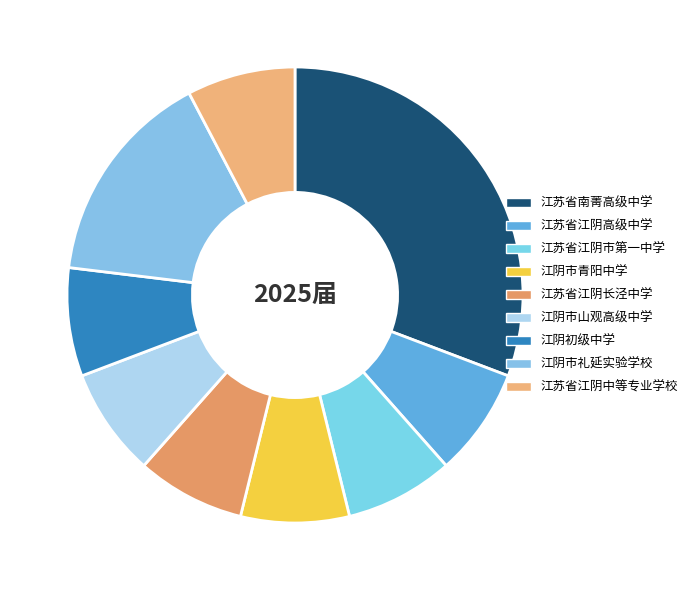

Which slice is the smallest?

江苏省江阴高级中学